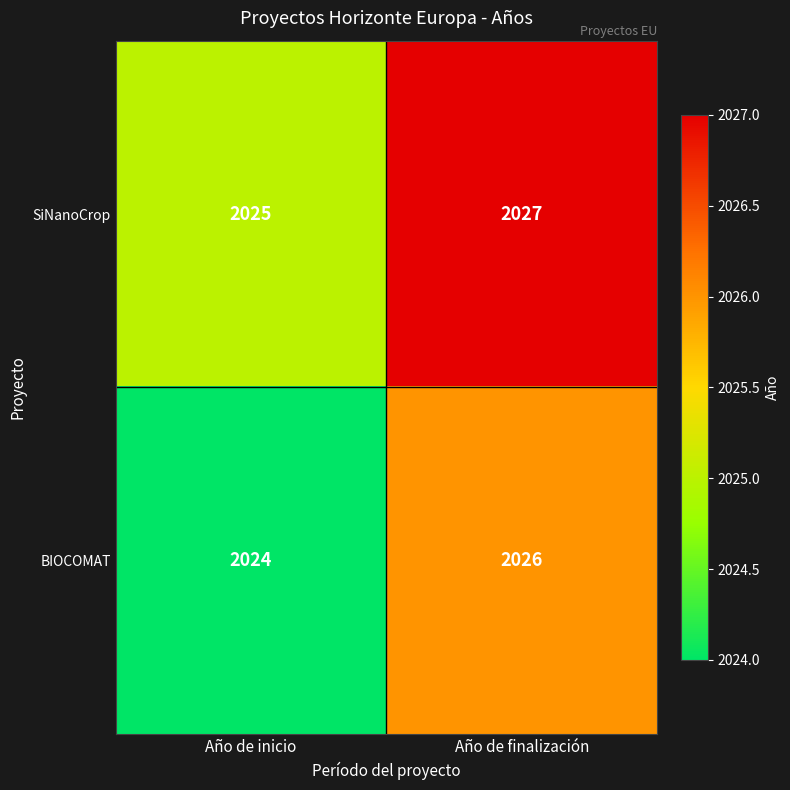

What value does the SiNanoCrop series have at Año de finalización?

2027